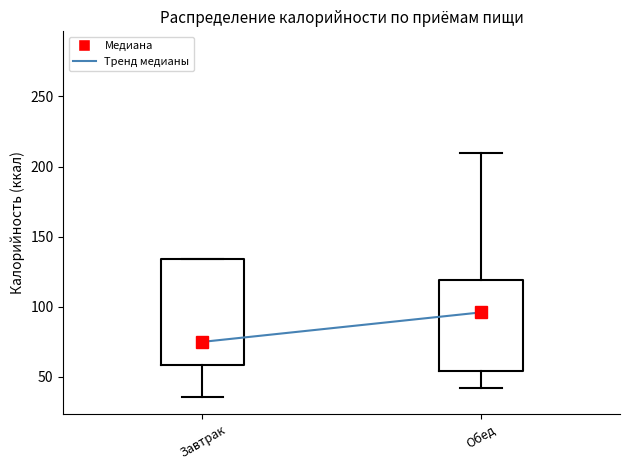

Which box's median line is the highest?

Обед